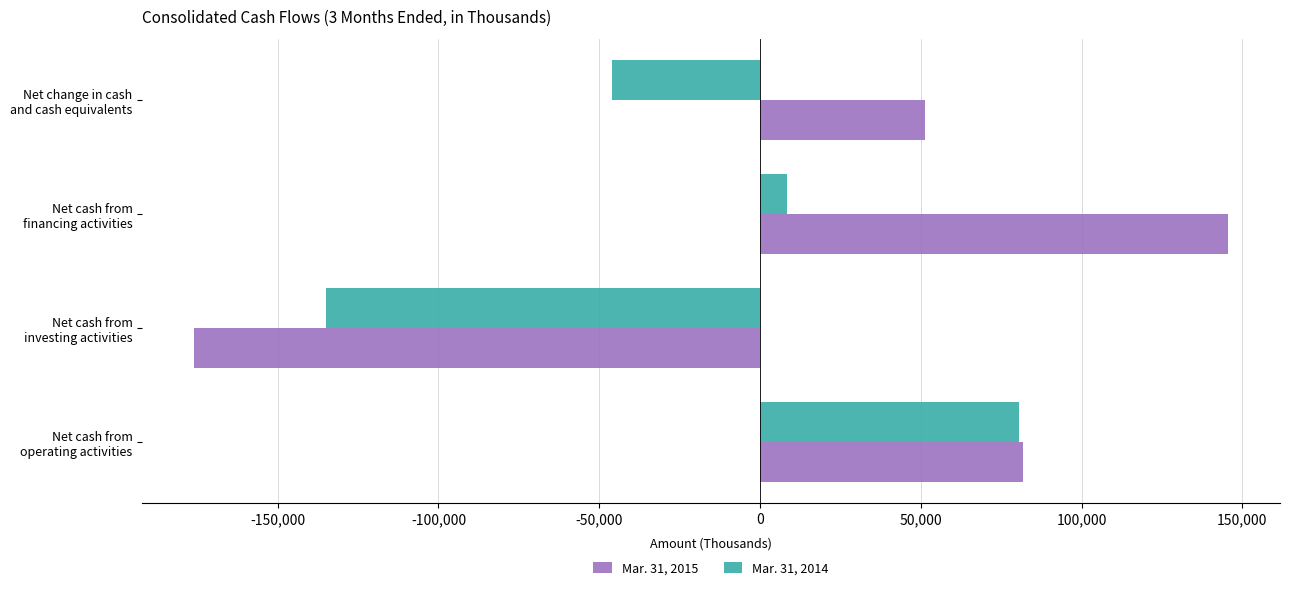

How many data points in Mar. 31, 2014 are less than 8449?

2